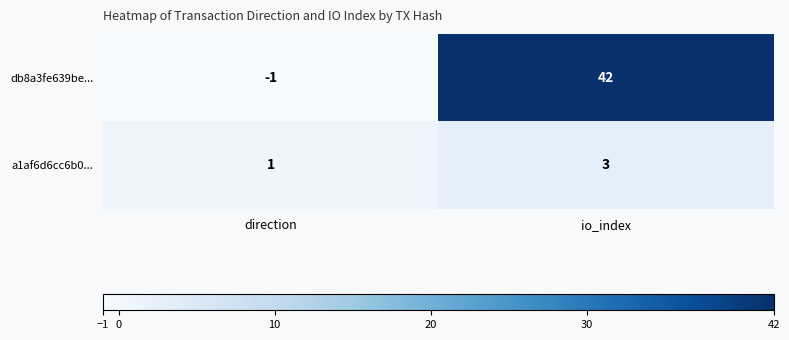

True or false: db8a3fe639be... has a value of 0 at direction.

False